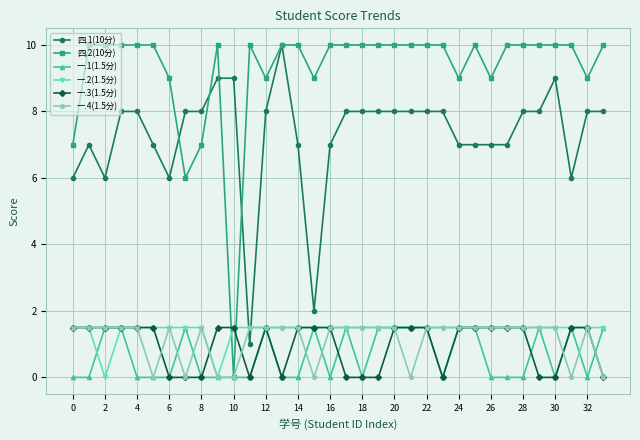

After their last crossing, which series has the higher values: 四.1(10分) or 一.4(1.5分)?

四.1(10分)